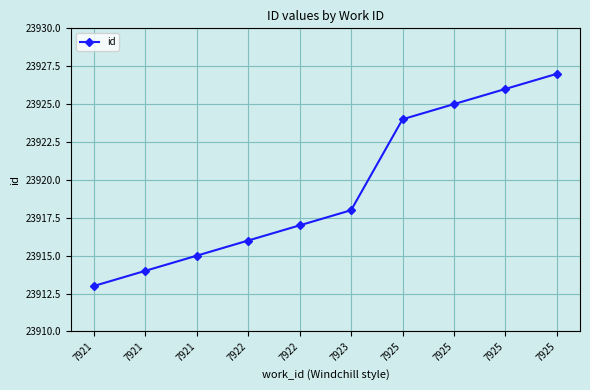

Count the number of data series in this chart.

1